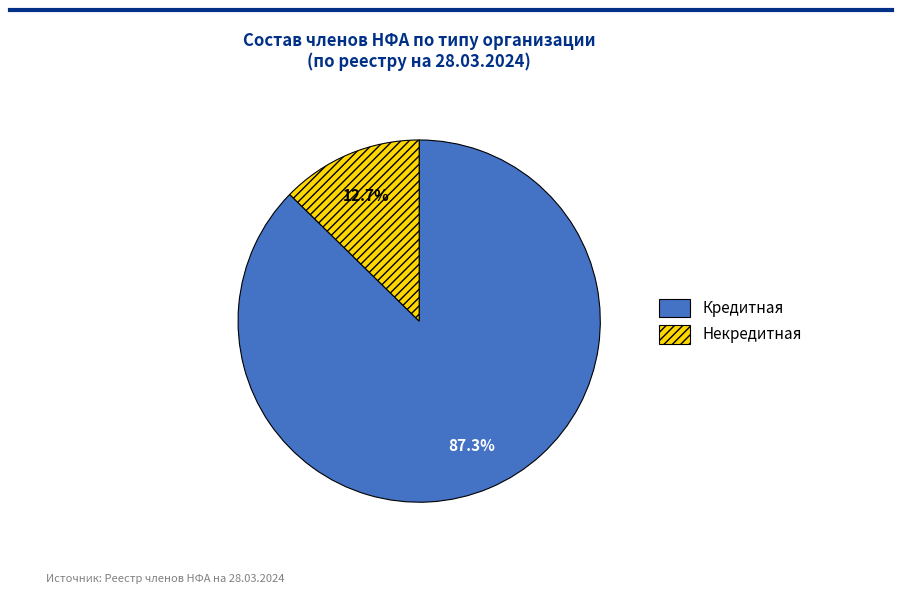

Which slice is the largest?

Кредитная